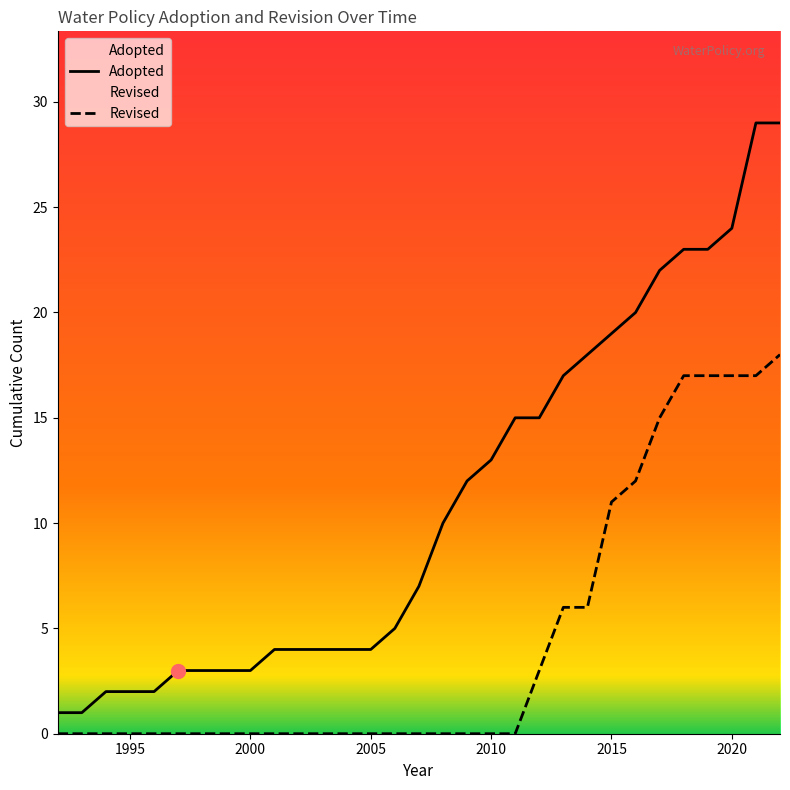

The value of Revised at 9 is -6. True or false?

False